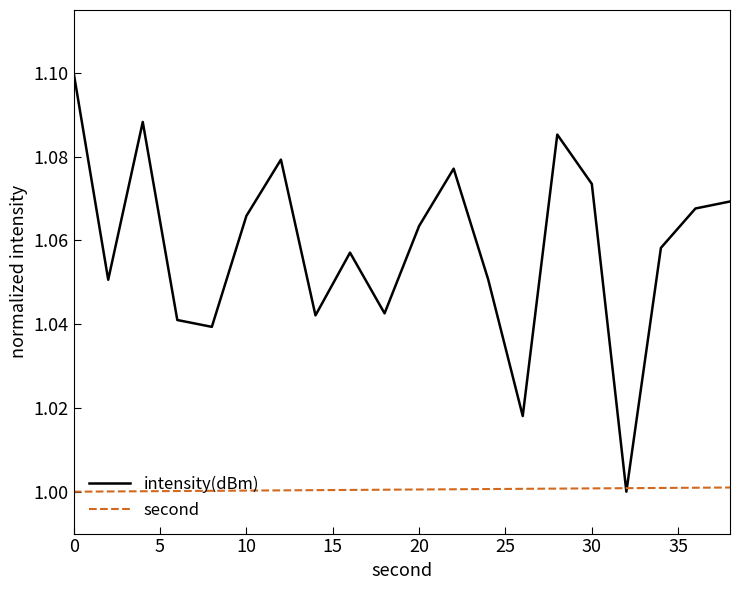

List the series in order of their overall mean, highest first.

intensity(dBm), second